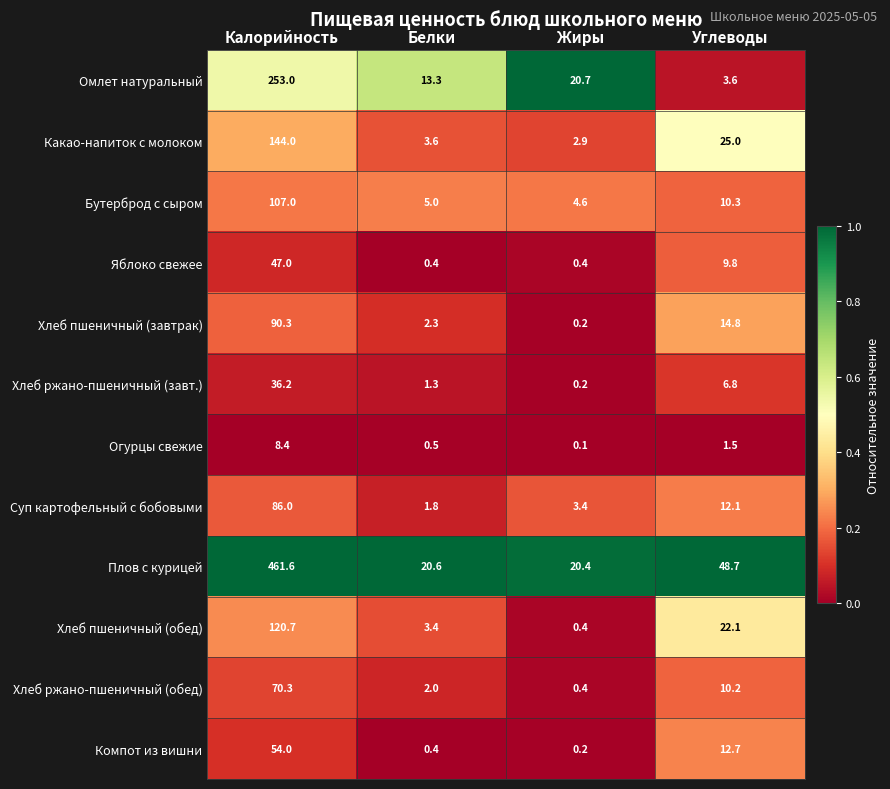

Count the number of data series in this chart.

12